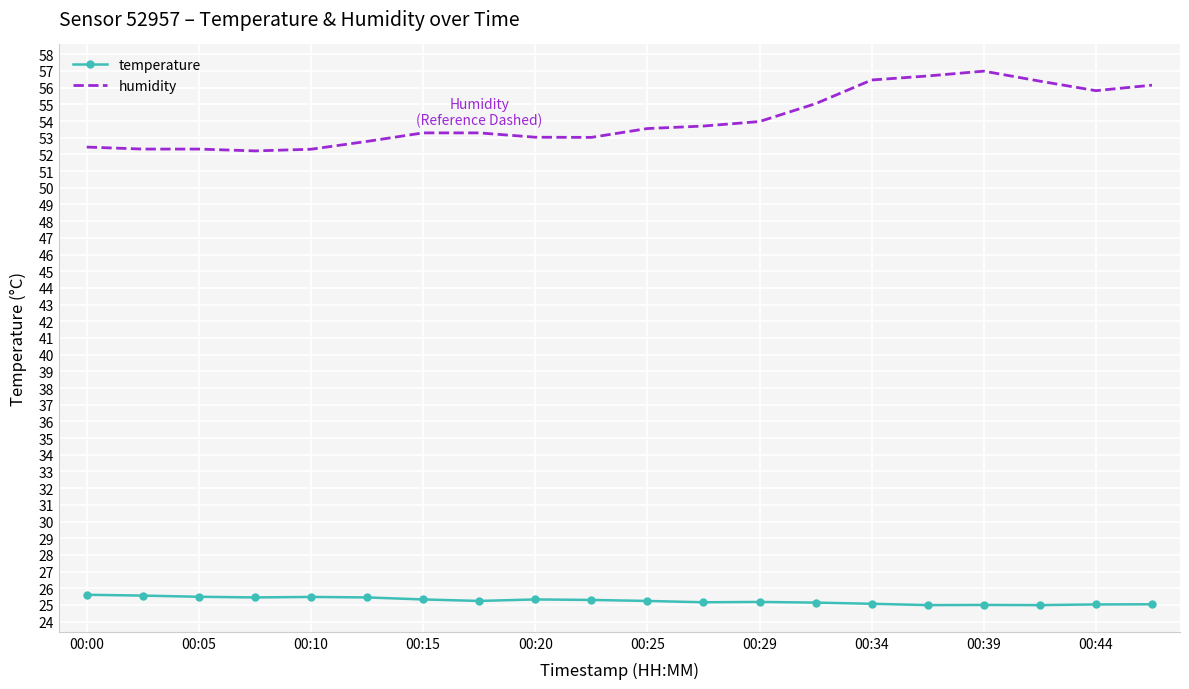

Count the number of data series in this chart.

2